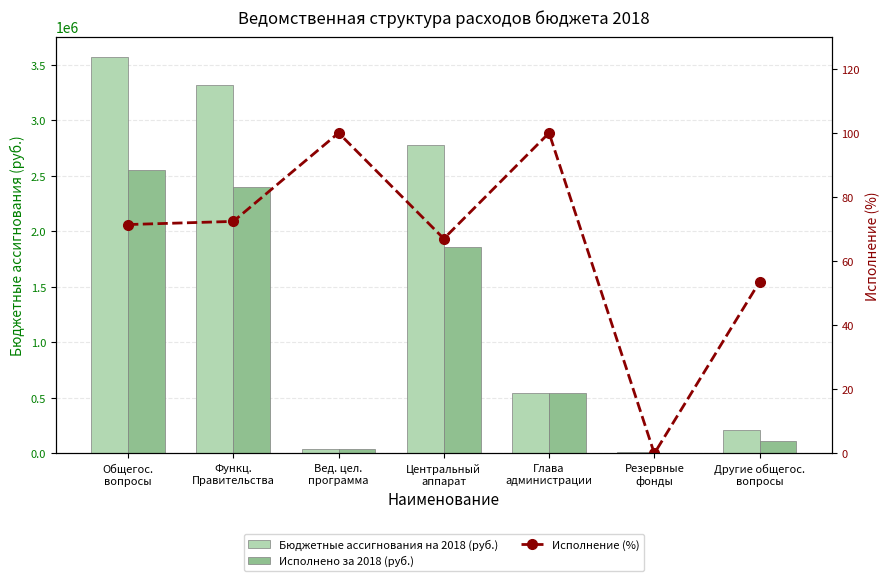

Rank the series at Общегос.
вопросы from lowest to highest value.

Исполнение (%), Исполнено за 2018 (руб.), Бюджетные ассигнования на 2018 (руб.)